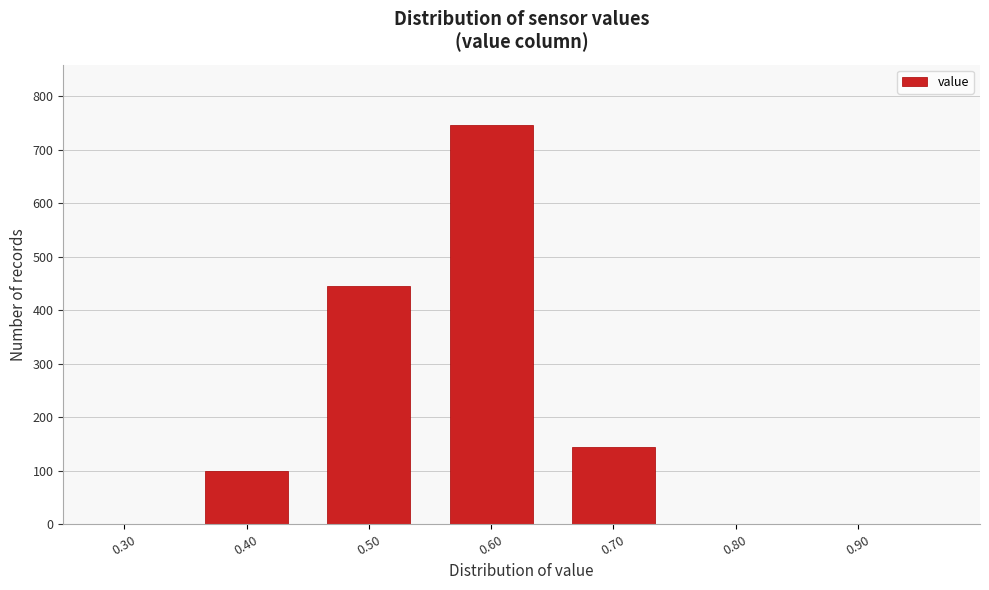

Reading left to right, transcribe this chart: for each bar, give the range it covers on the x-axis and its height. The values are not printed on the chart, so give them approximately, as read against the axis.

0.25 to 0.35: 0
0.35 to 0.45: 100
0.45 to 0.55: 450
0.55 to 0.65: 750
0.65 to 0.75: 140
0.75 to 0.85: 0
0.85 to 0.95: 0